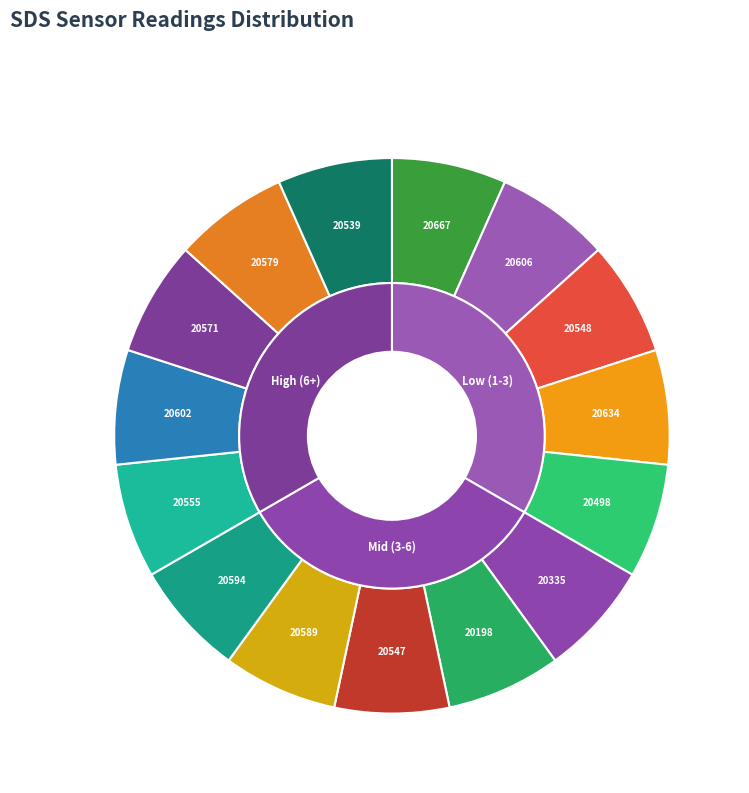

Which slice is the smallest?

20335